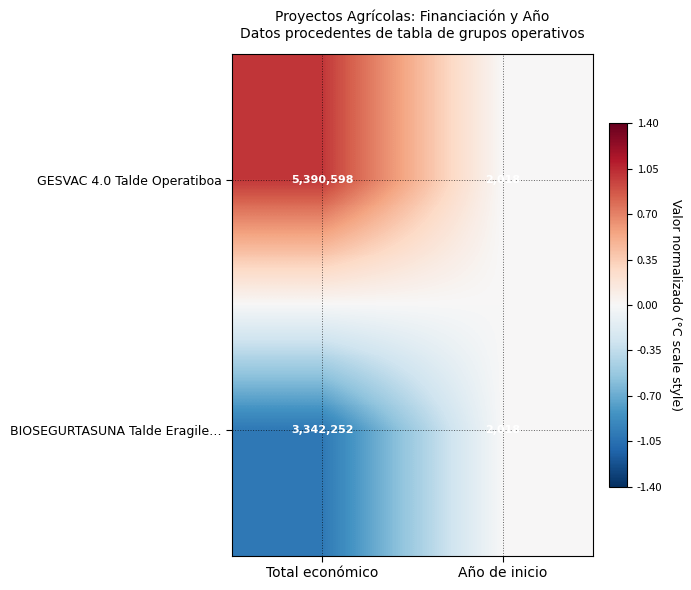

The BIOSEGURTASUNA Talde Eragile… series shows 4791801 at Total económico. True or false?

False